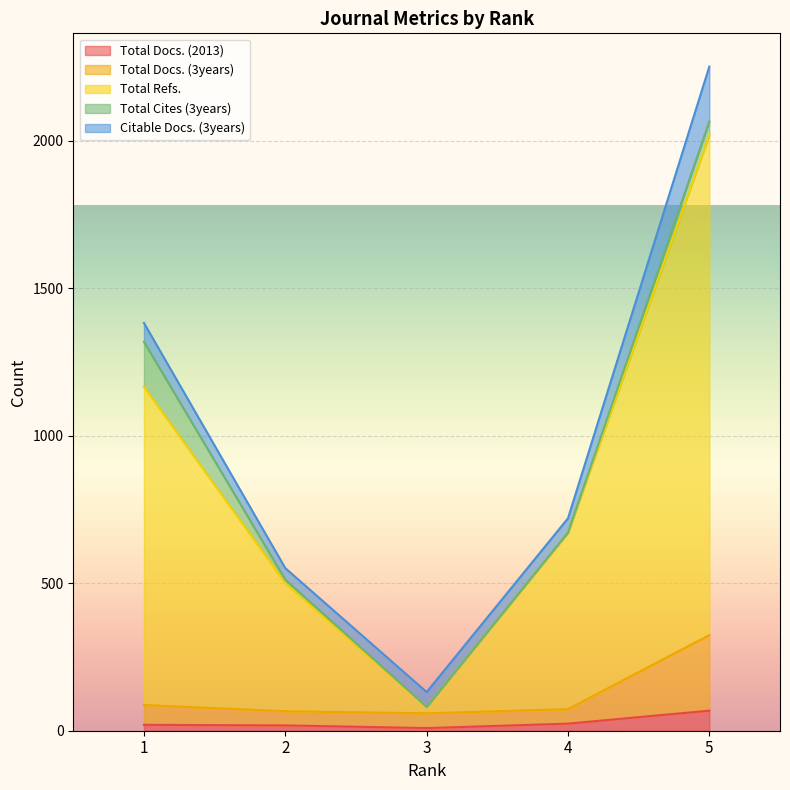

What is the value of the Total Docs. (2013) point at the 4th from the left?

24